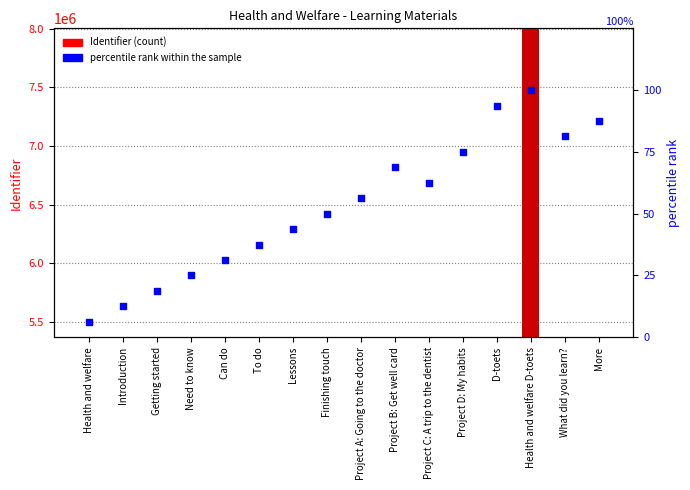

At which category is the sum across all series the highest?

Health and welfare D-toets